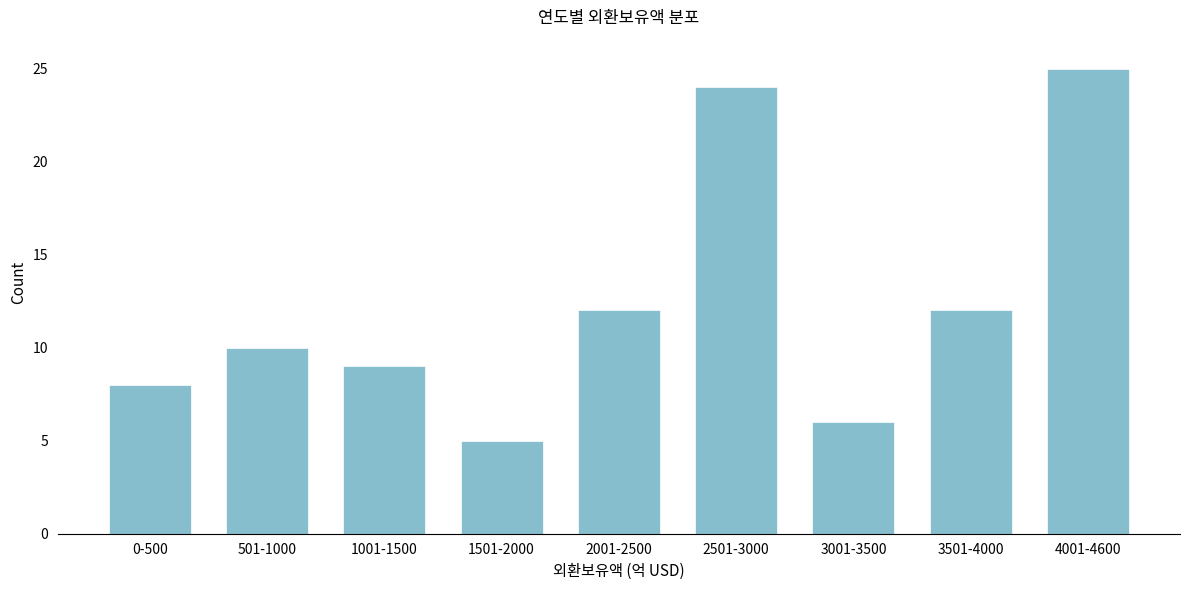

Reading right to left, transcribe all the data shown in this chart.

4001-4600=25	3501-4000=12	3001-3500=6	2501-3000=24	2001-2500=12	1501-2000=5	1001-1500=9	501-1000=10	0-500=8